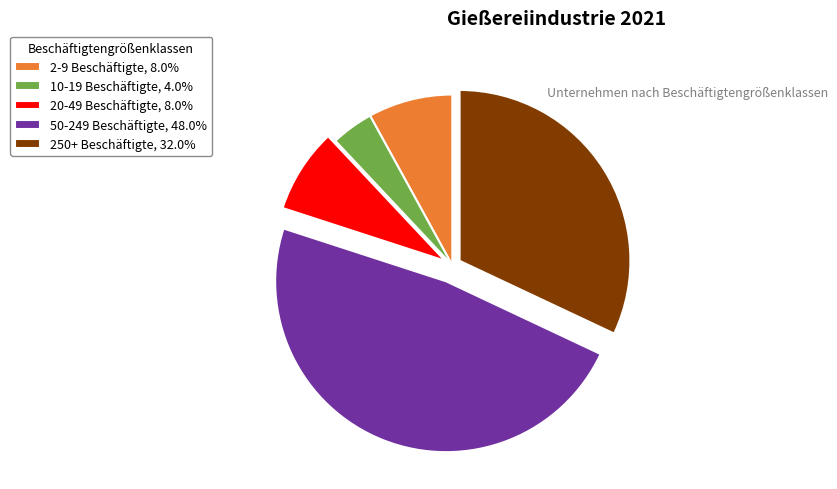

Is the sum of 2-9 Beschäftigte, 8.0% and 10-19 Beschäftigte, 4.0% greater than half?

No